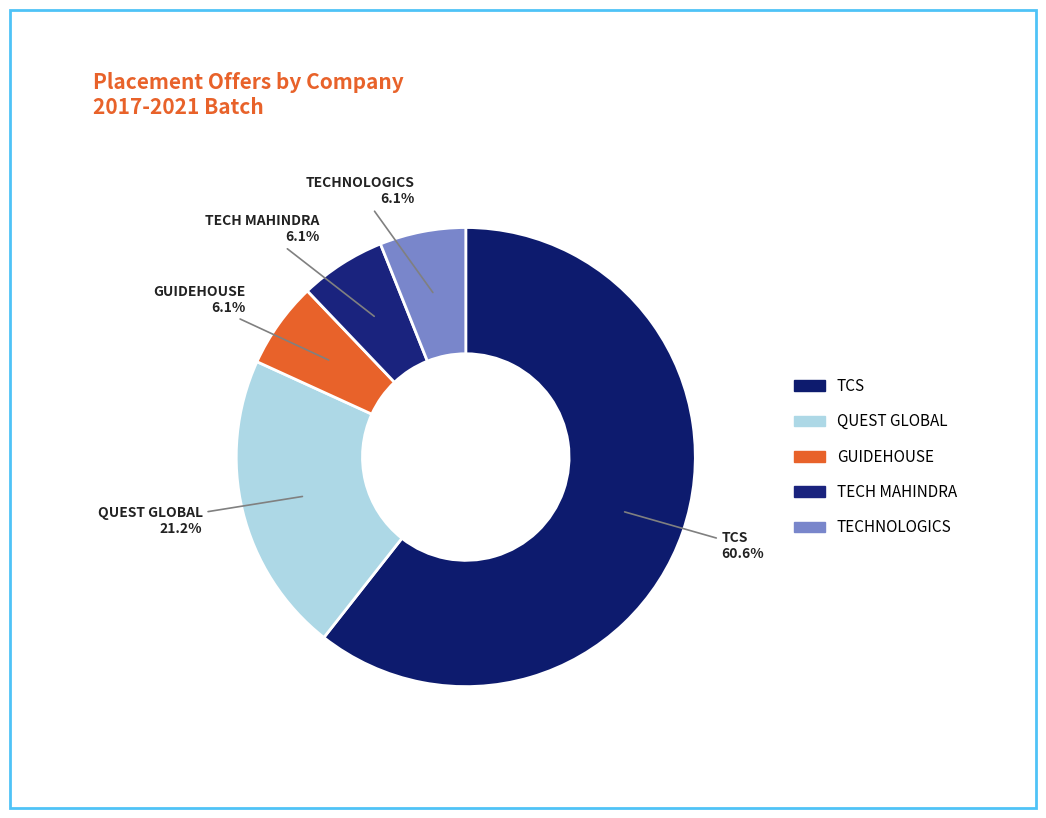

Rank the categories by value from lowest to highest.

GUIDEHOUSE, TECH MAHINDRA, TECHNOLOGICS, QUEST GLOBAL, TCS